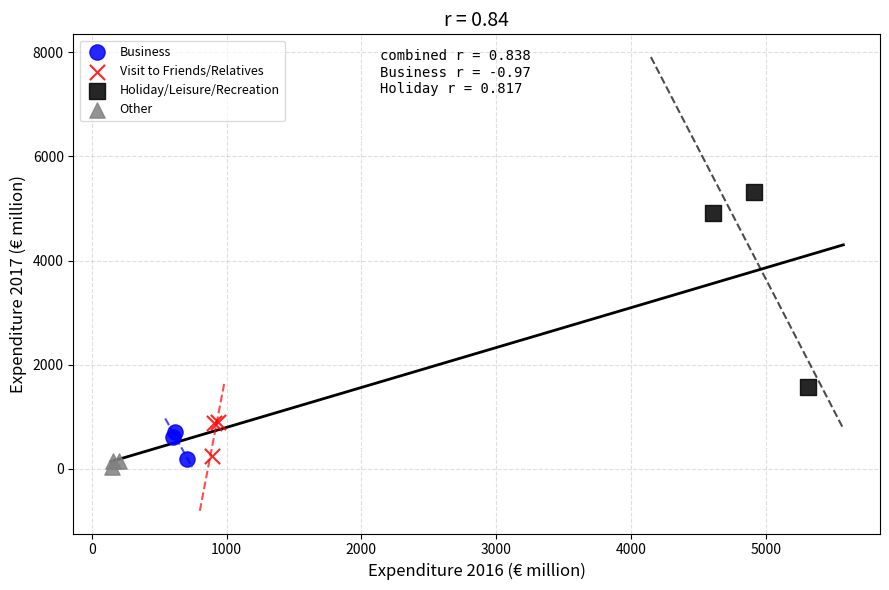

Which series reaches the minimum Y coordinate?

Other